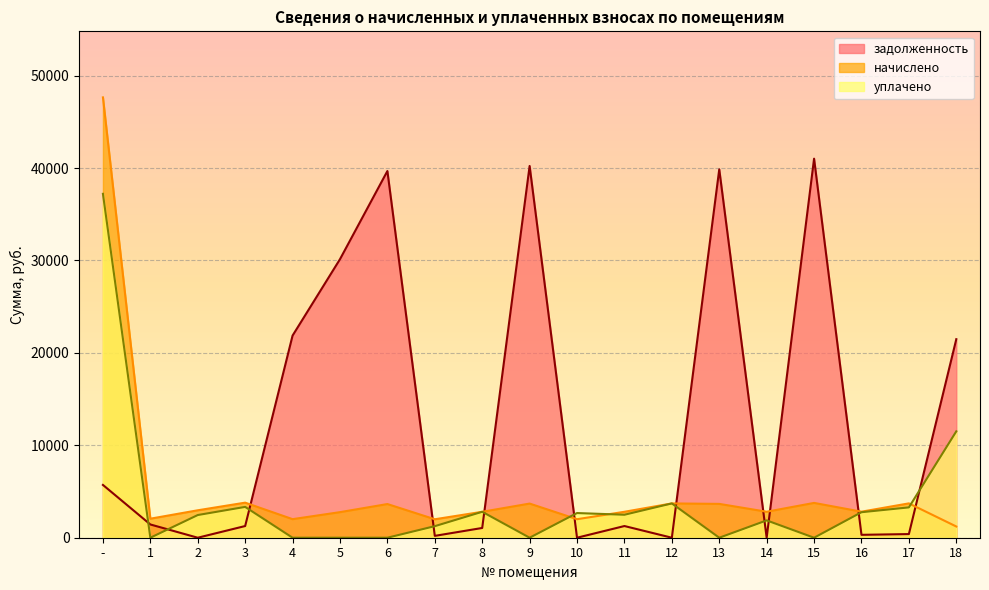

True or false: начислено and задолженность intersect in this chart.

True